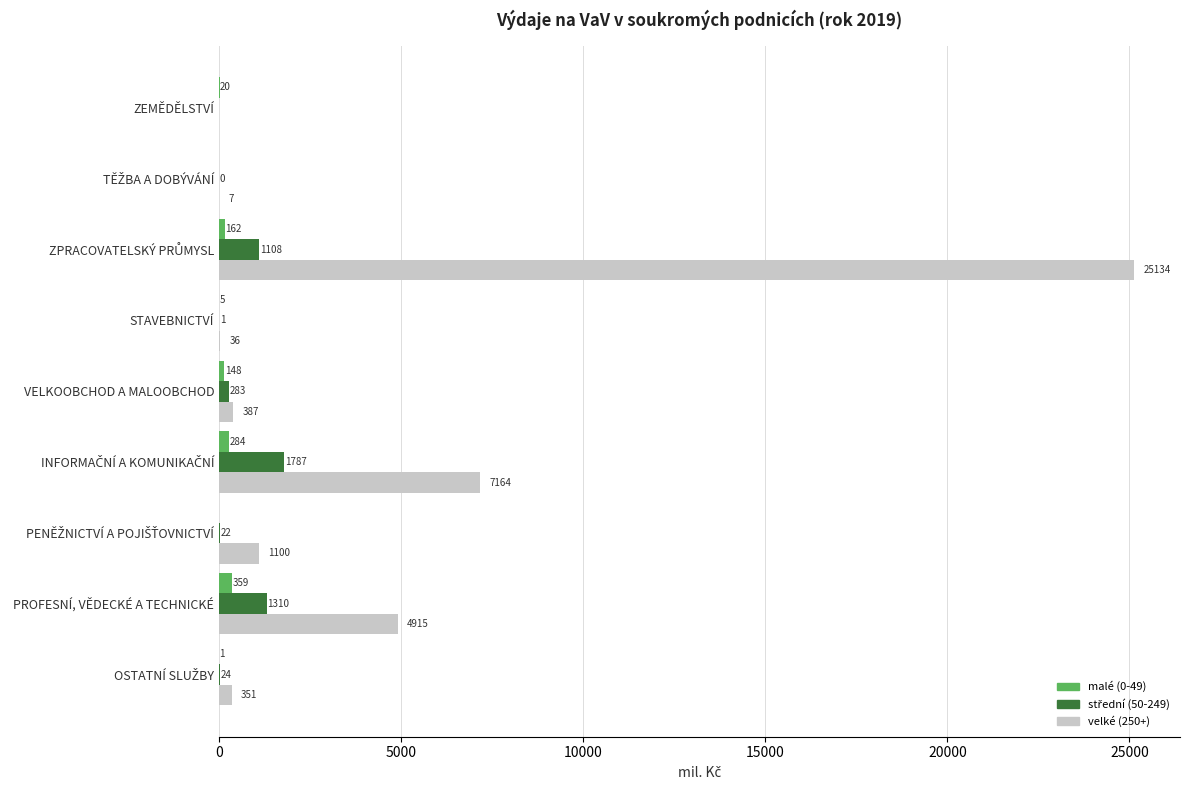

Which series has the largest total across all categories?

velké (250+)